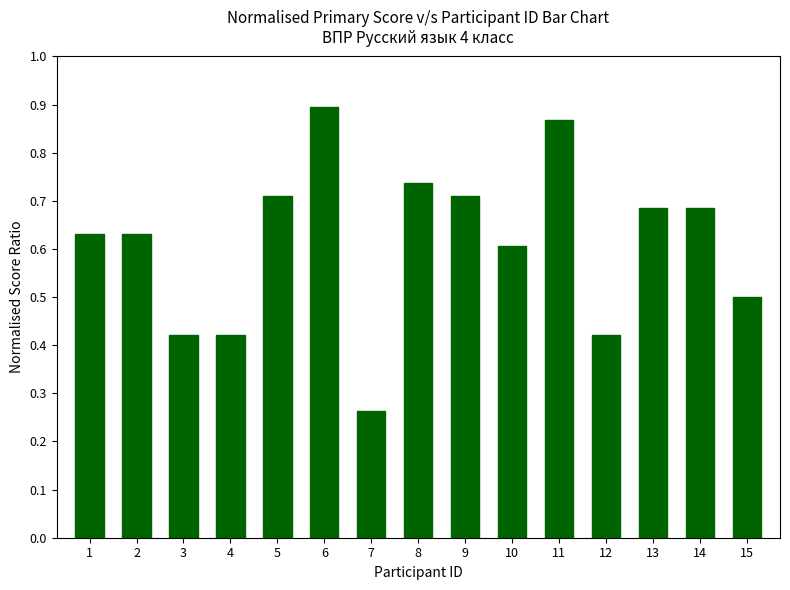

What is the sum of the values at 9 and 14?

1.4